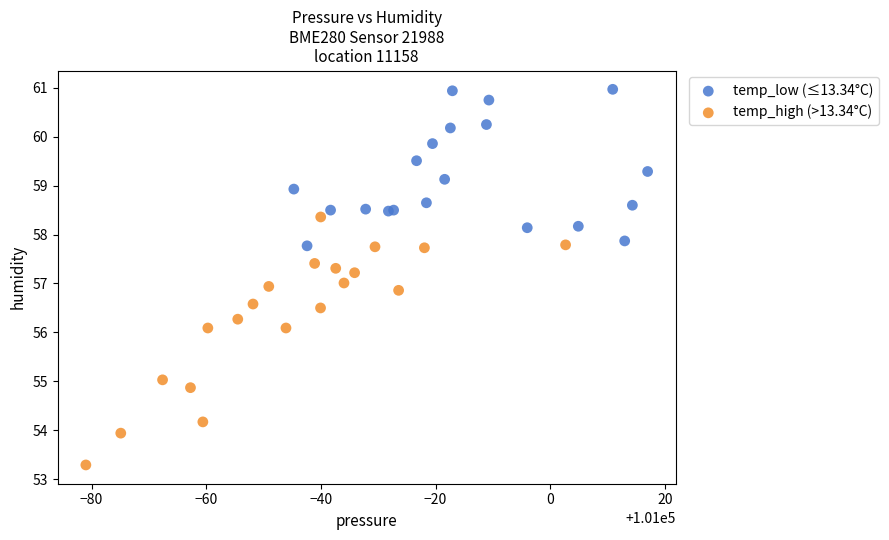

Which series contains the lowest Y value?

temp_high (>13.34°C)